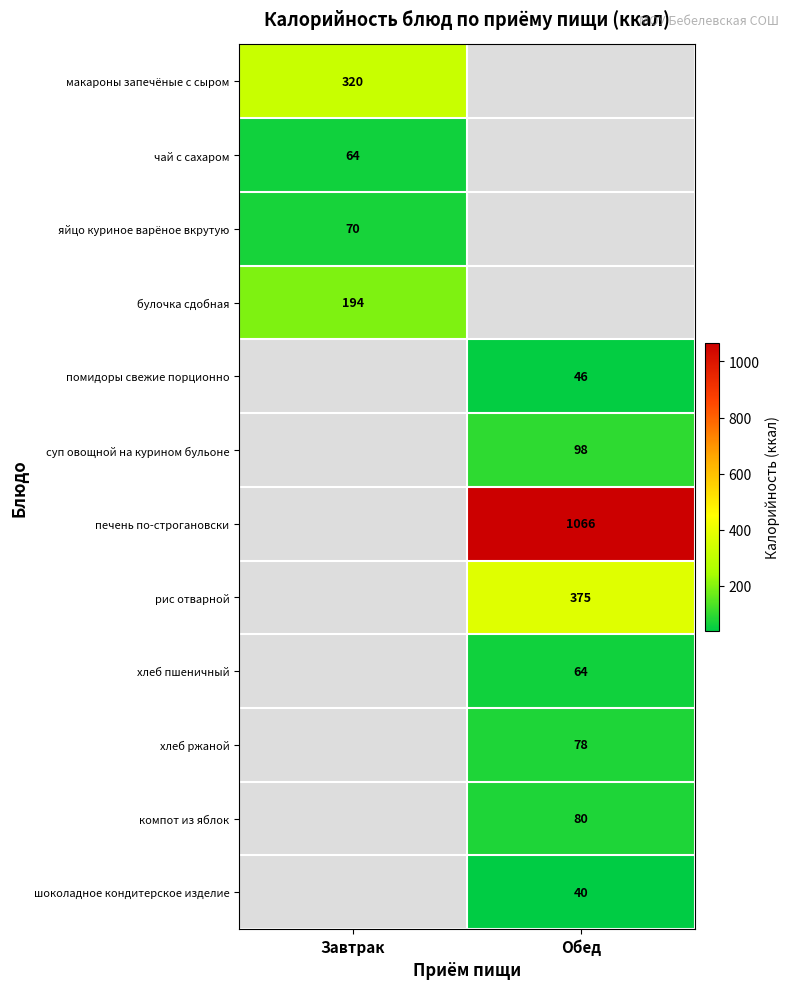

Is it true that рис отварной equals 375 at Обед?

True